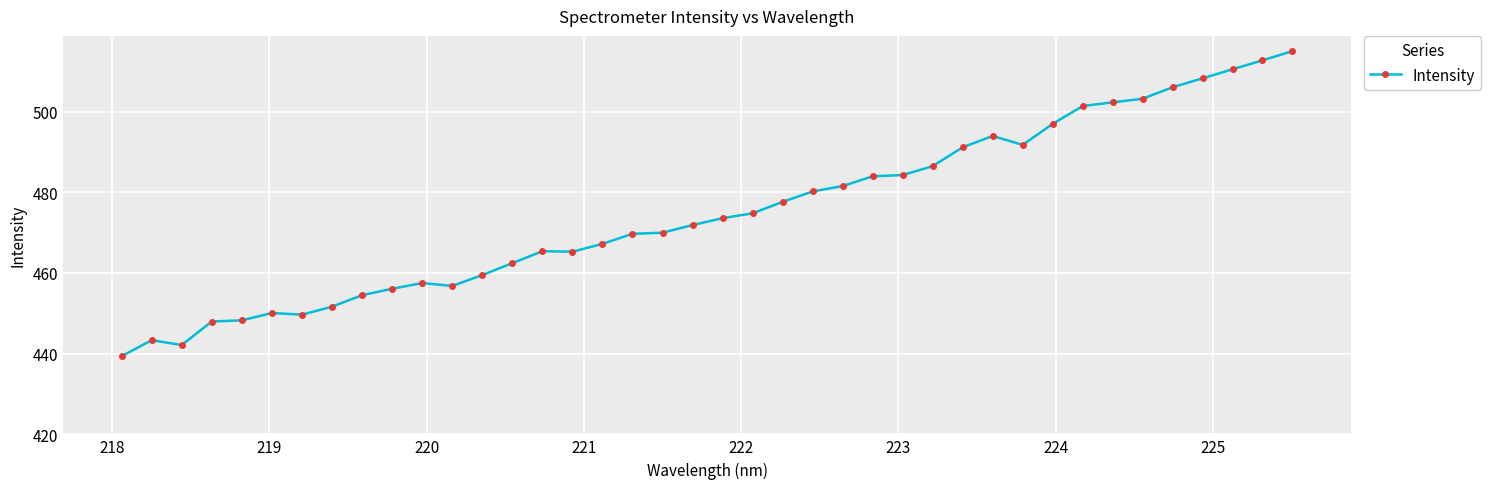

What is the greatest value displayed?

515.0